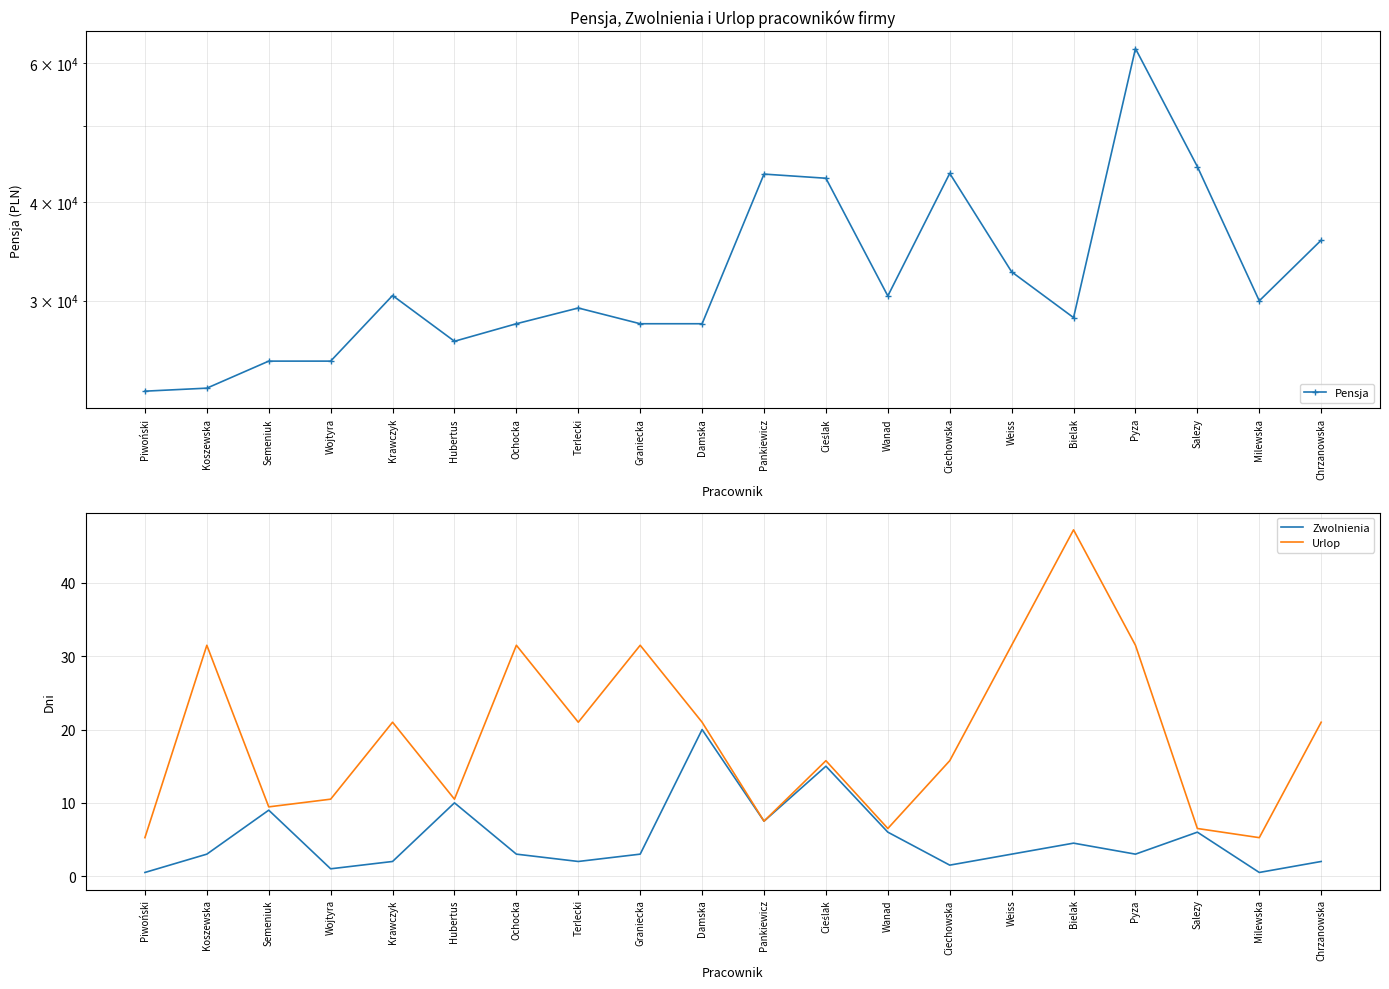

True or false: Zwolnienia has a value of 6.0 at Wanad.

True